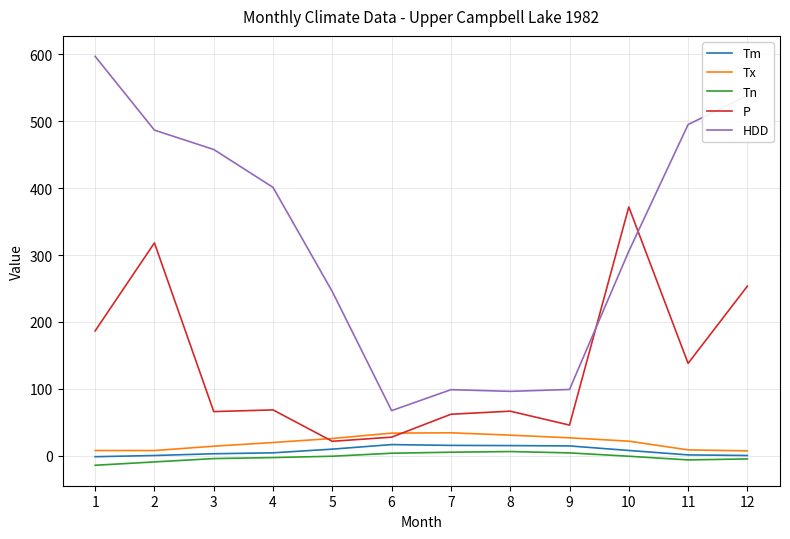

What is the lowest value of the Tn series?

-14.0